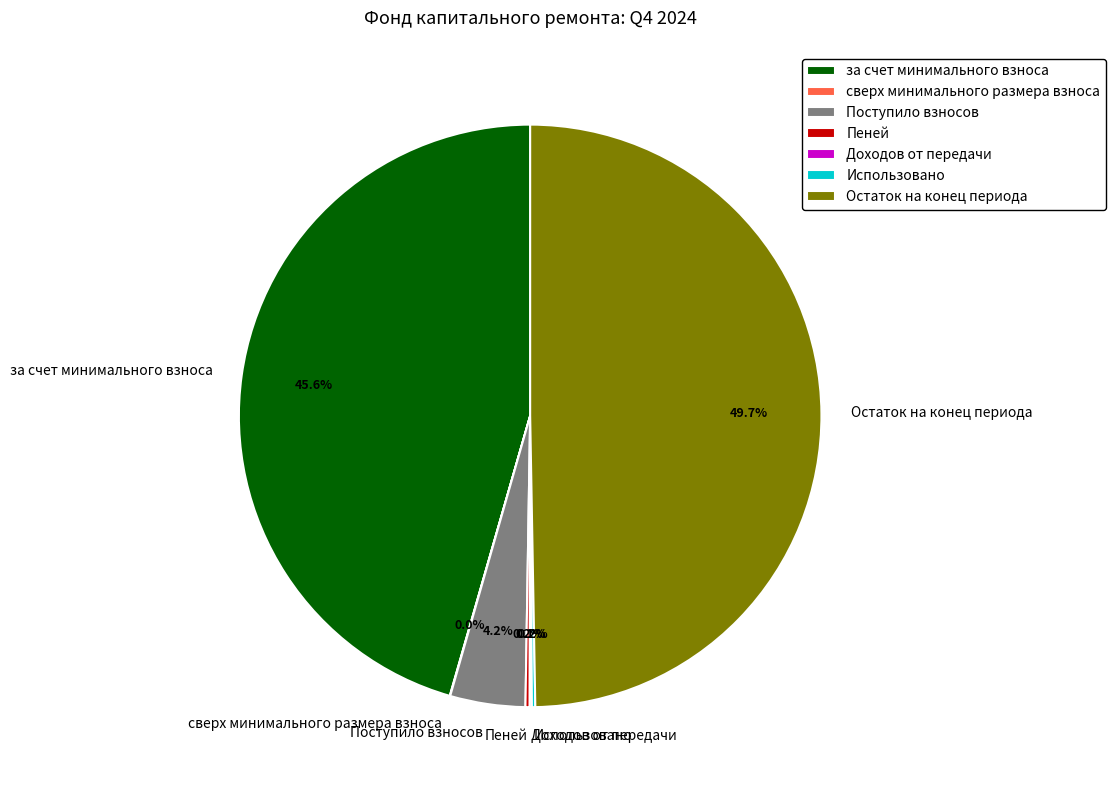

Which has a higher value, Поступило взносов or Остаток на конец периода?

Остаток на конец периода